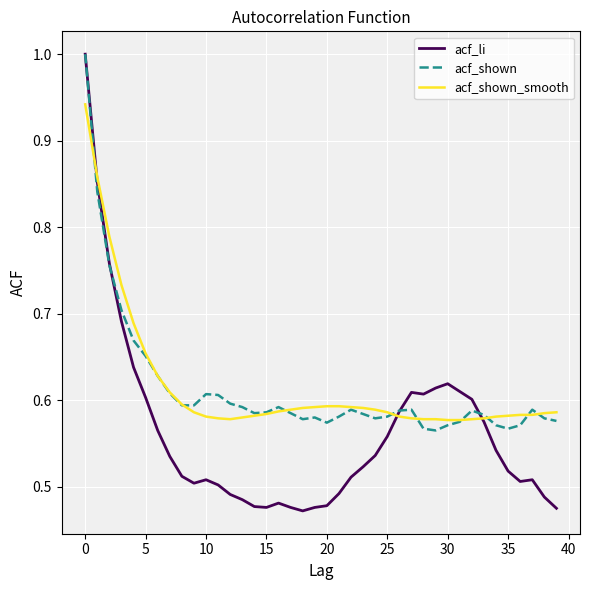

Which series has the largest range (max minus min)?

acf_li